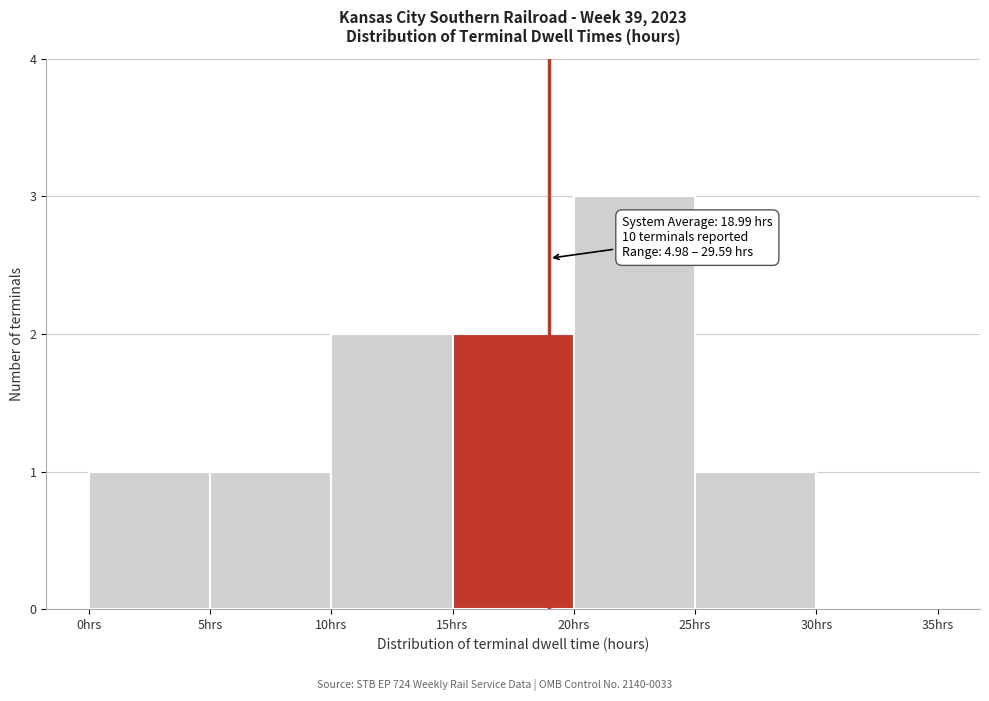

Over which range of the x-axis is the bar tallest?

20 to 25